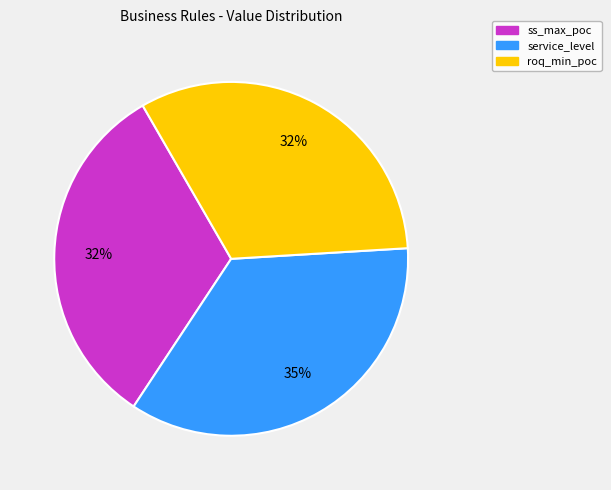

What is the largest slice in the pie chart?

service_level